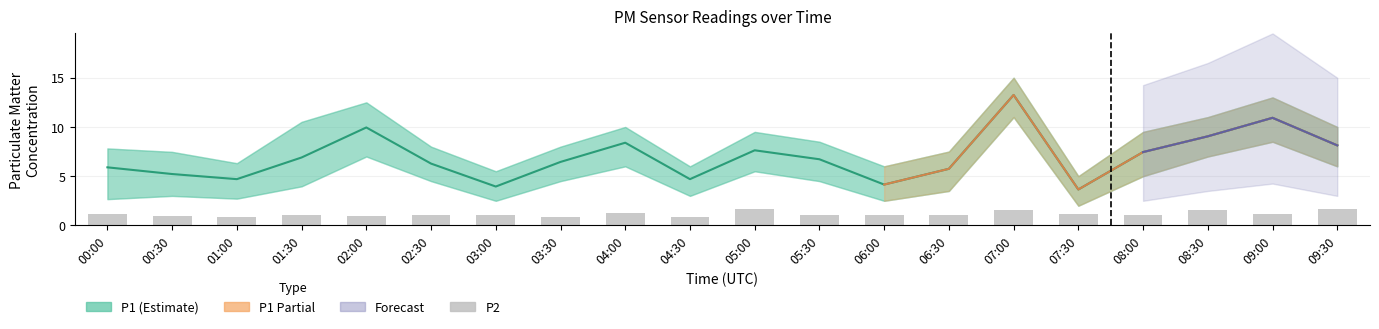

Which series has the largest total across all categories?

P1